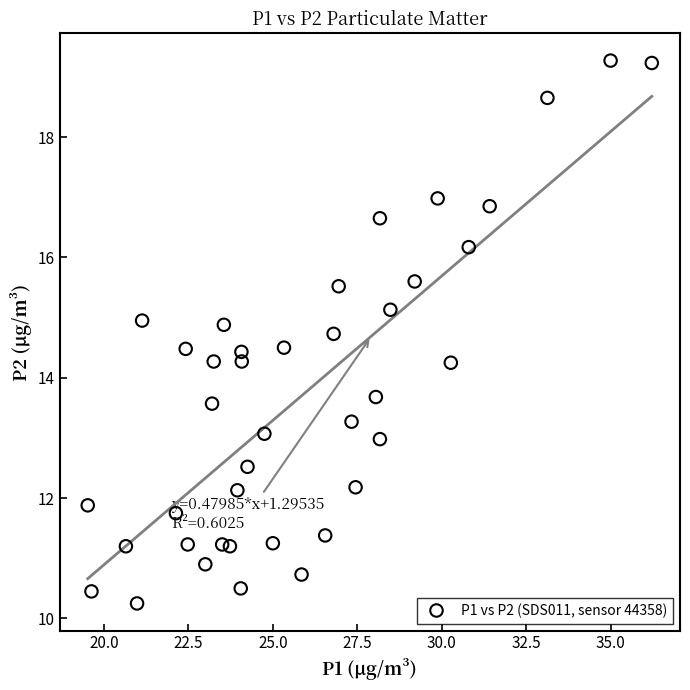

What is the range of X values (max minus min)?

16.7